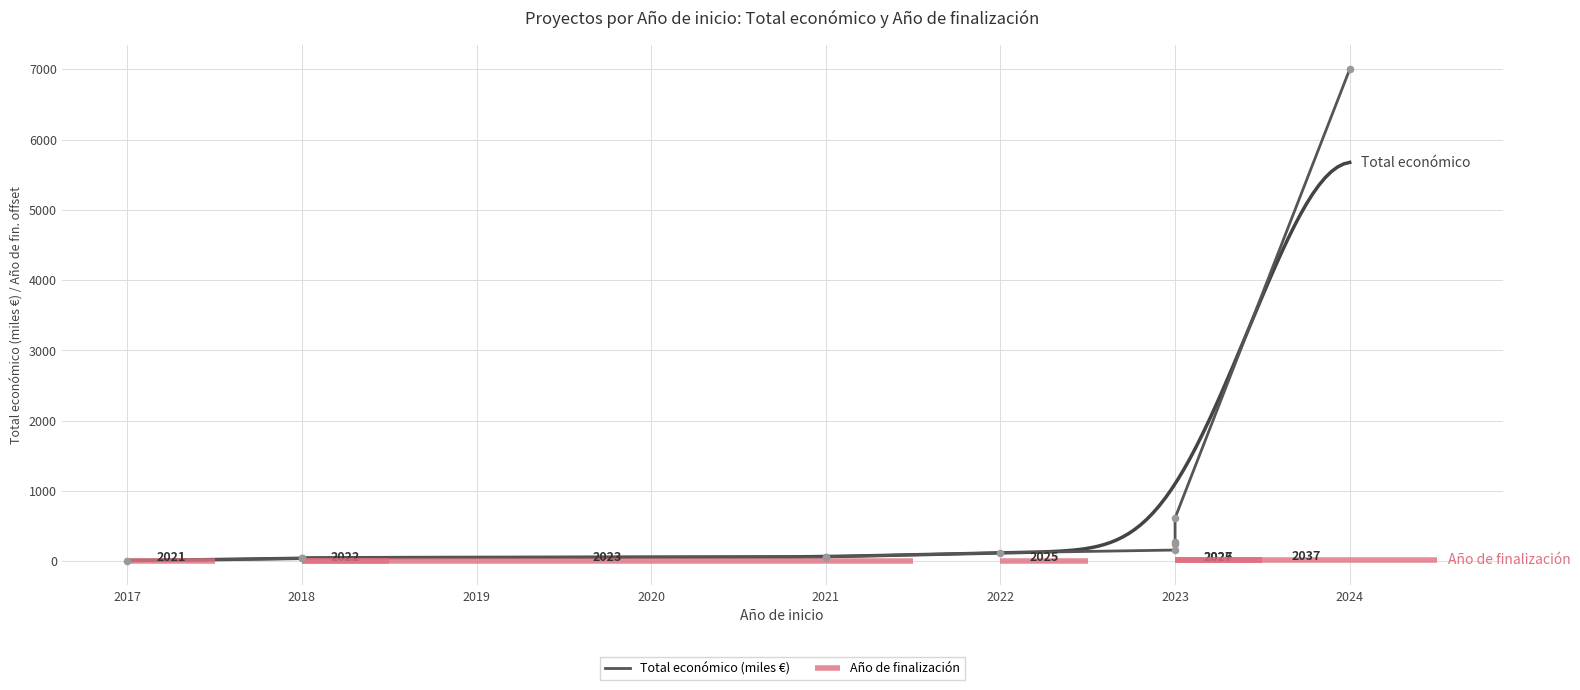

What is the change in value from 2022 to 2023?

+38.8